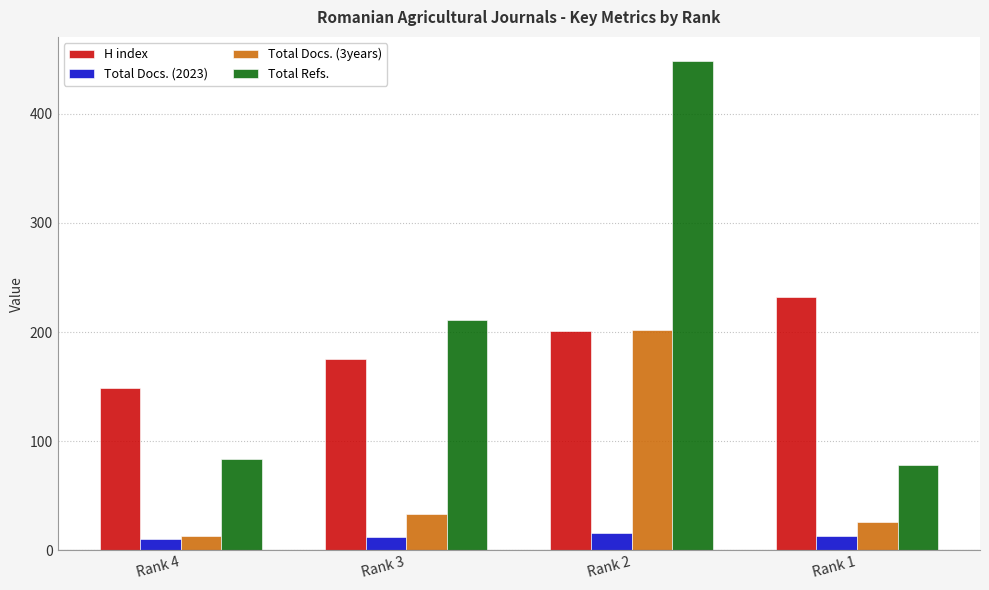

At which category does the chart reach its peak across all series?

Rank 2